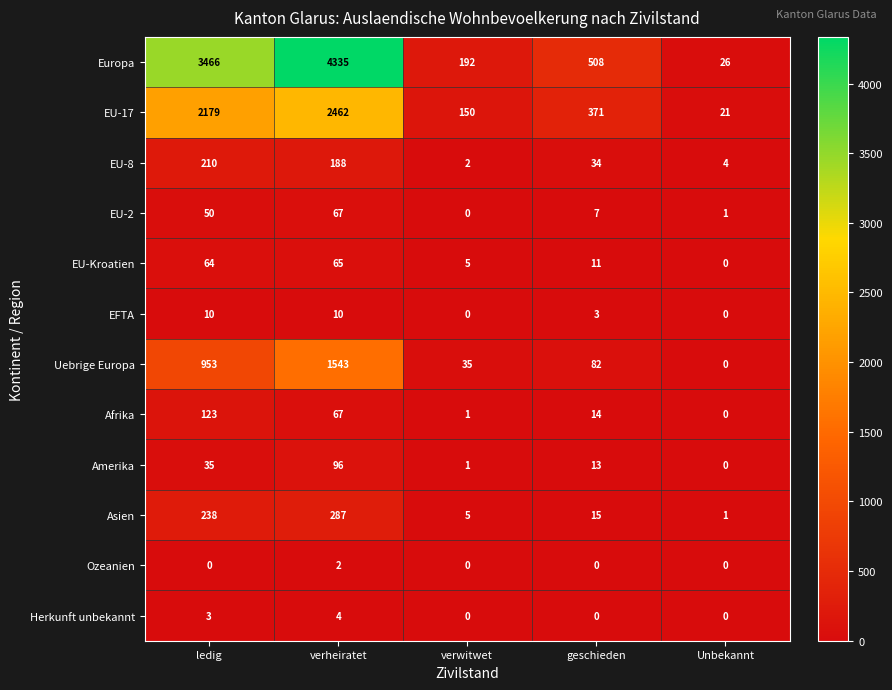

What is the difference between the EU-2 values at verheiratet and Unbekannt?

66